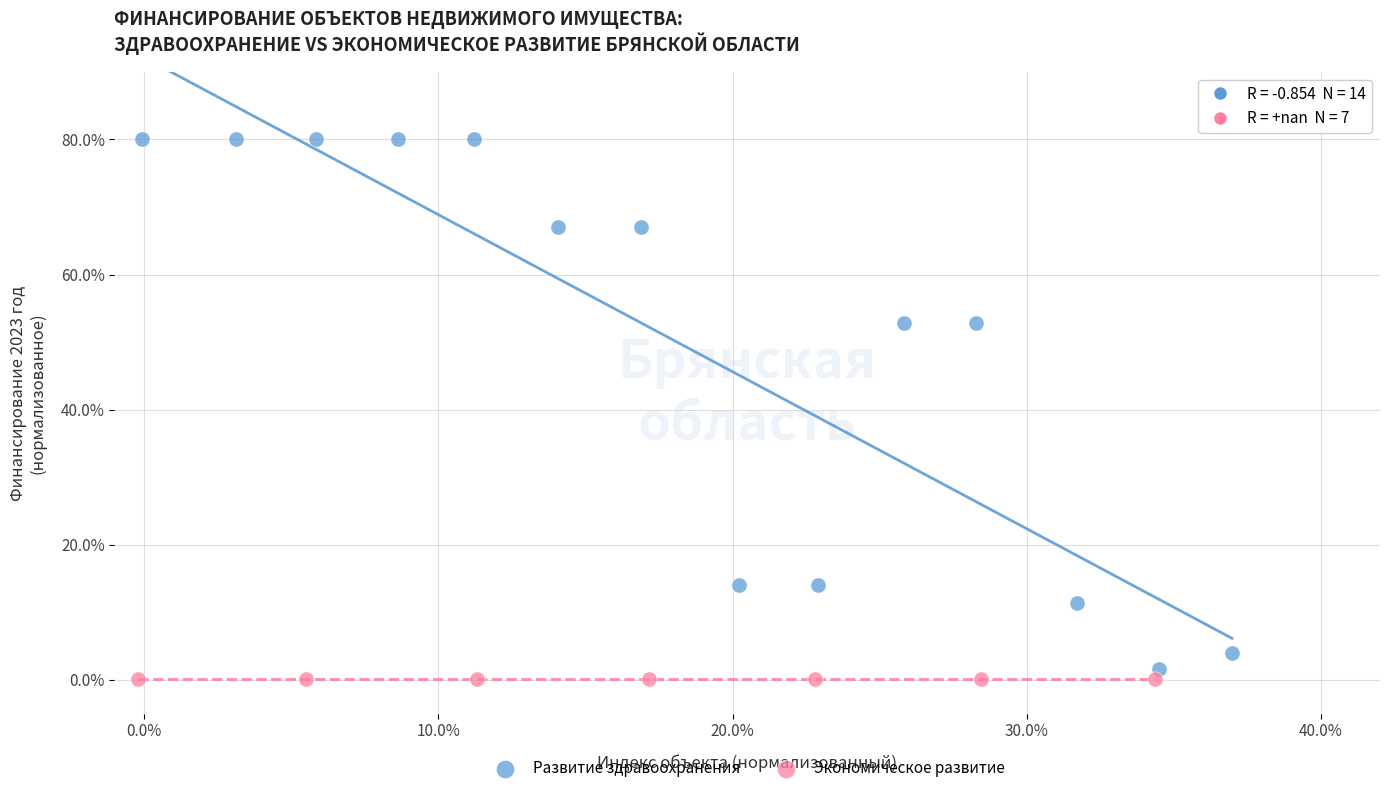

Which series reaches the maximum Y coordinate?

Развитие здравоохранения